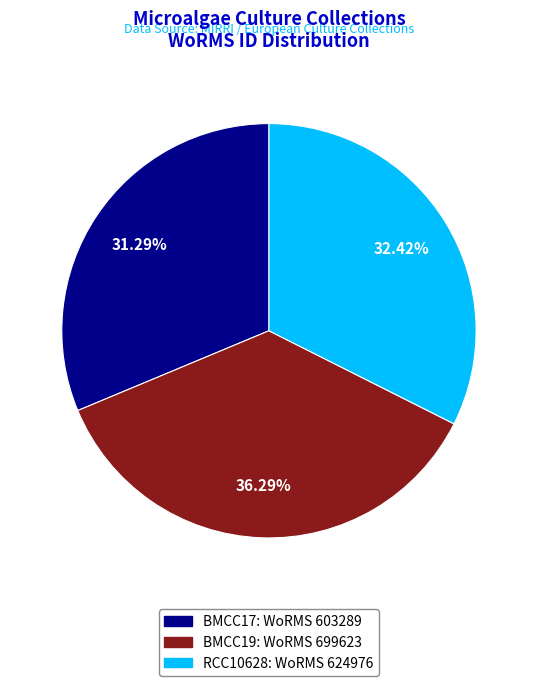

Rank the categories by value from lowest to highest.

BMCC17, RCC10628, BMCC19